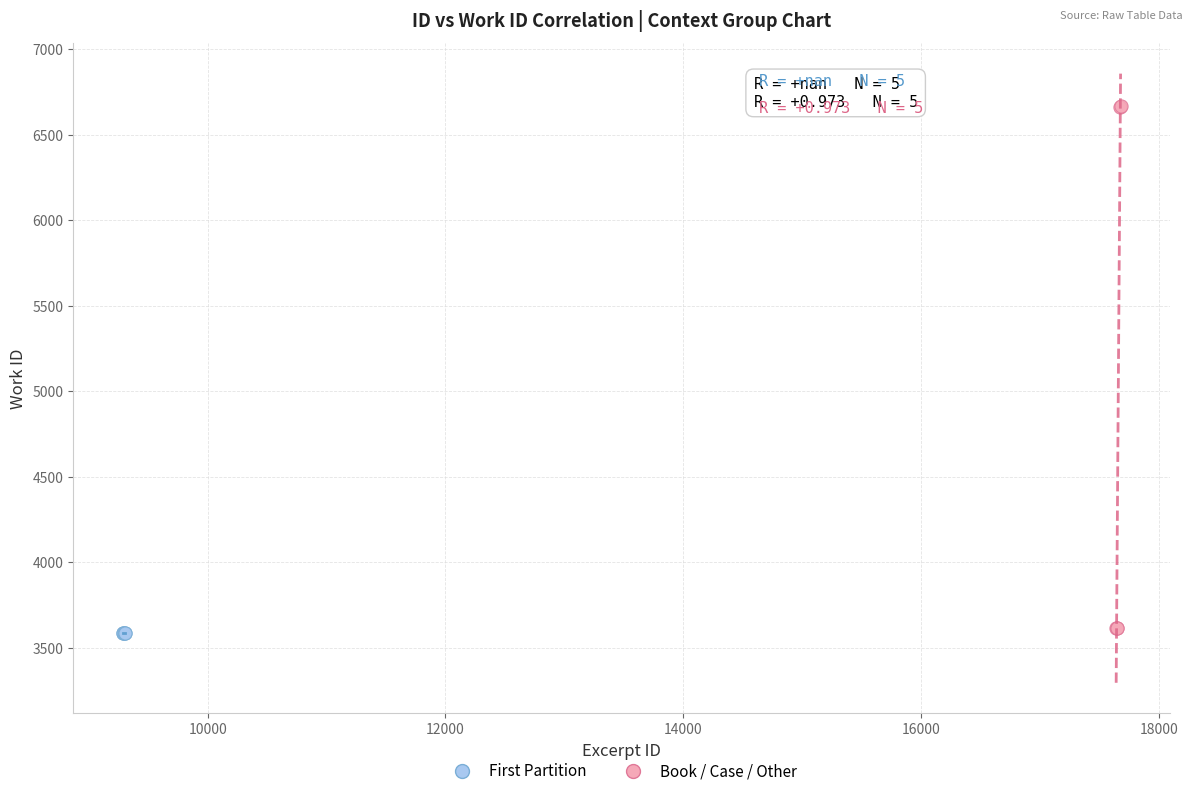

Which series reaches the maximum Y coordinate?

Book / Case / Other